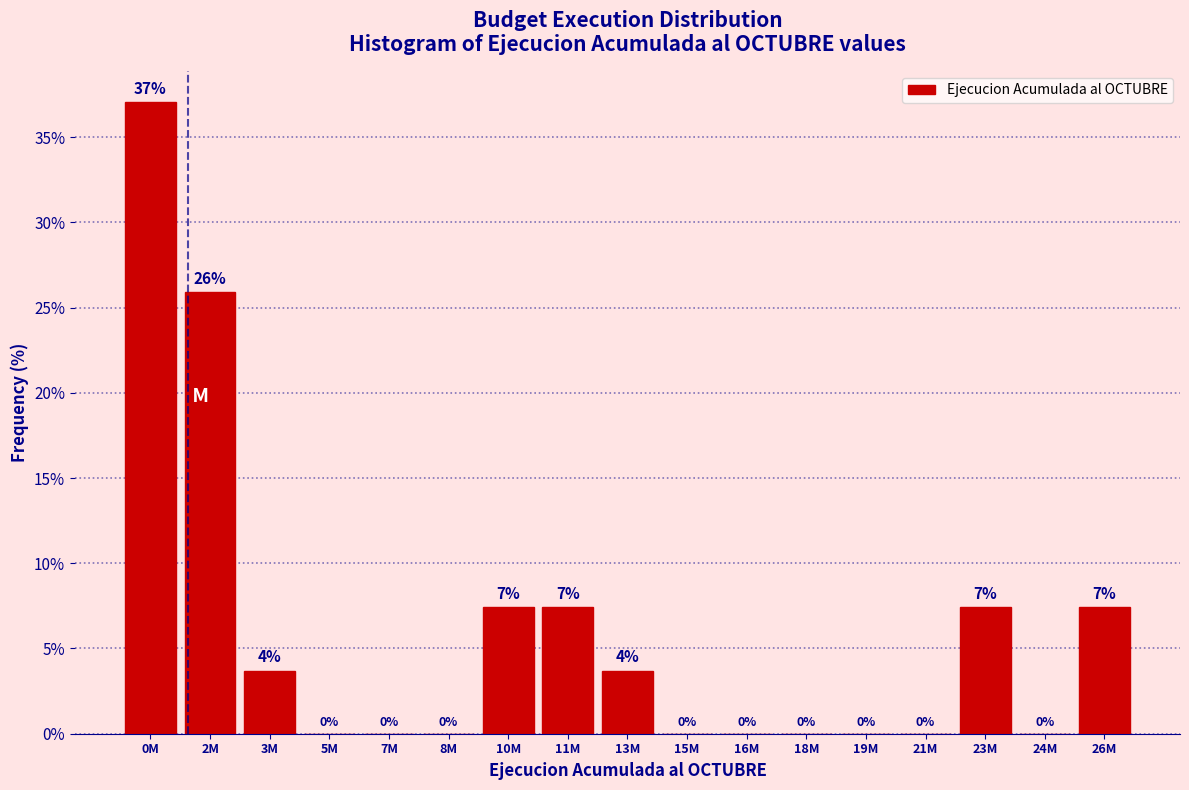

True or false: the data shows 18.3 at 21M.

False